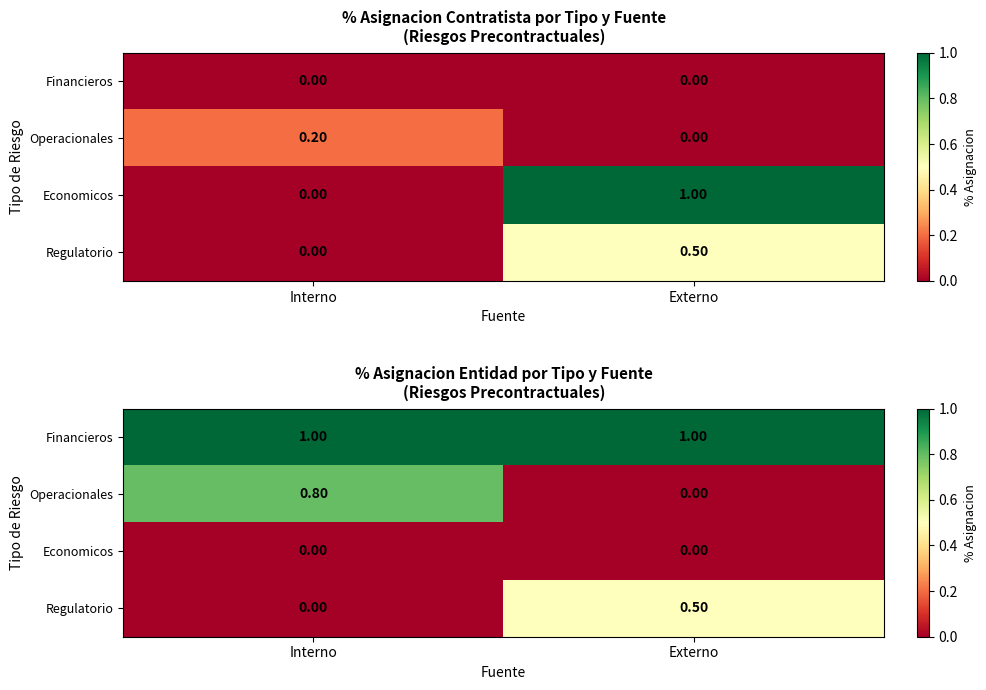

The value of Financieros at Externo is 1.0. True or false?

True